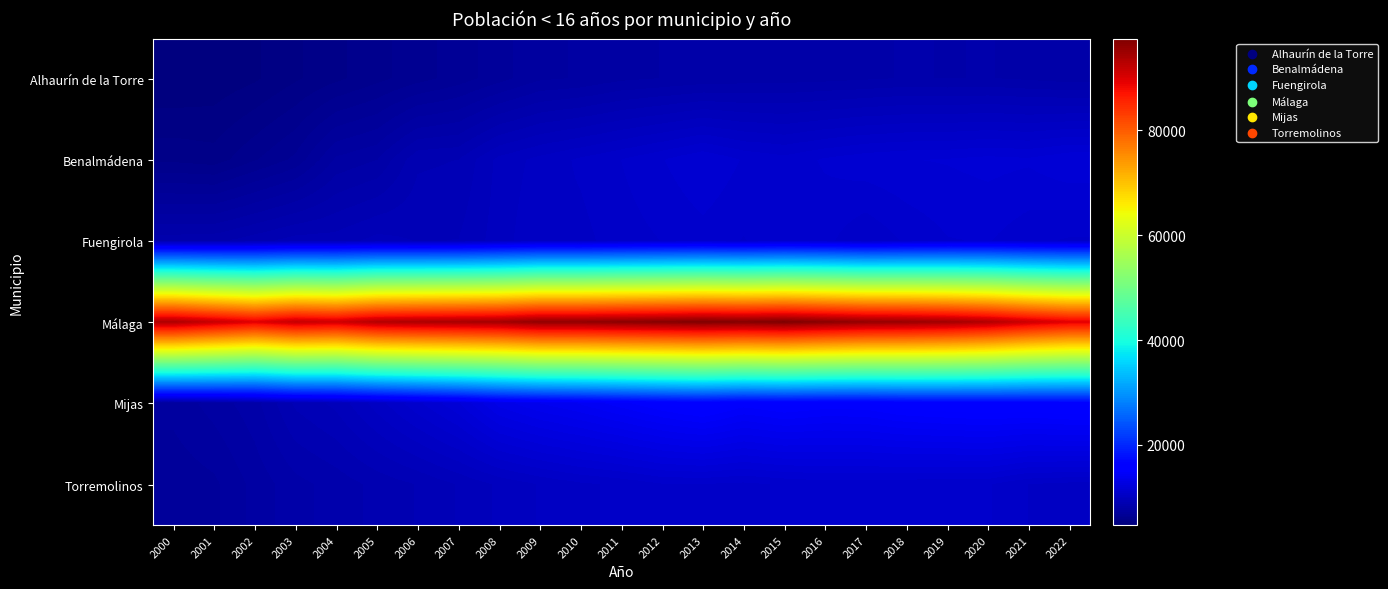

Which has a higher value, 2017 or 2014?

2017